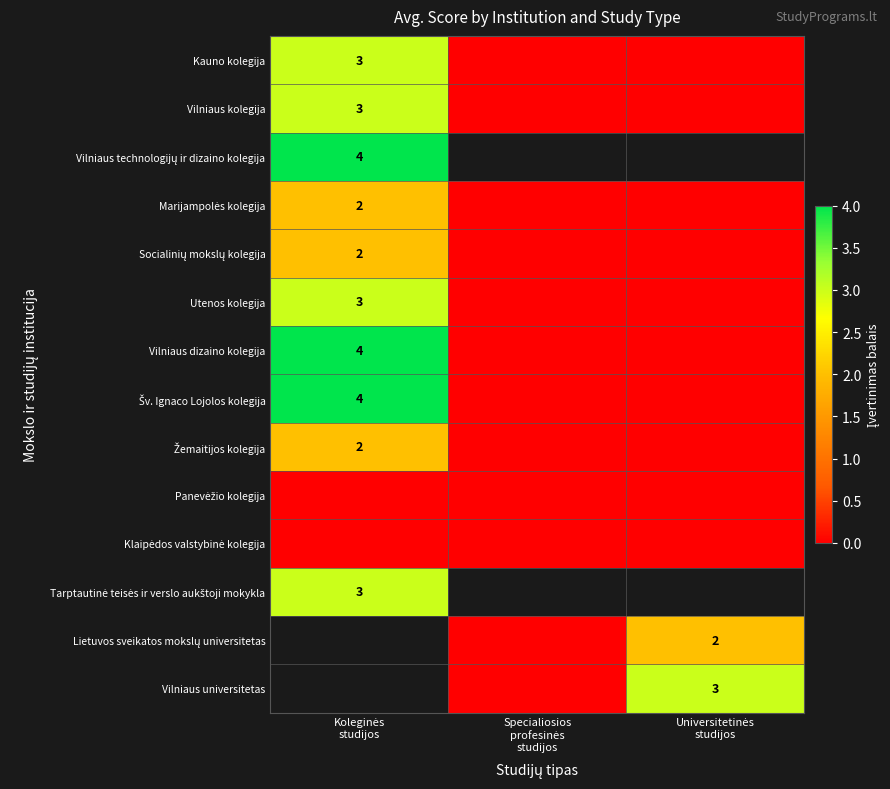

Which has a higher value, Koleginės
studijos or Specialiosios
profesinės
studijos?

Koleginės
studijos